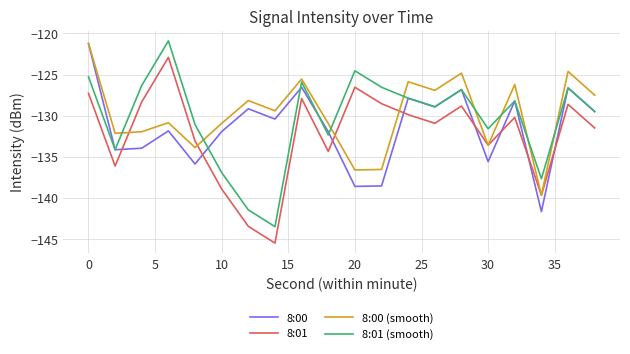

What is the minimum value shown in the chart?

-145.5